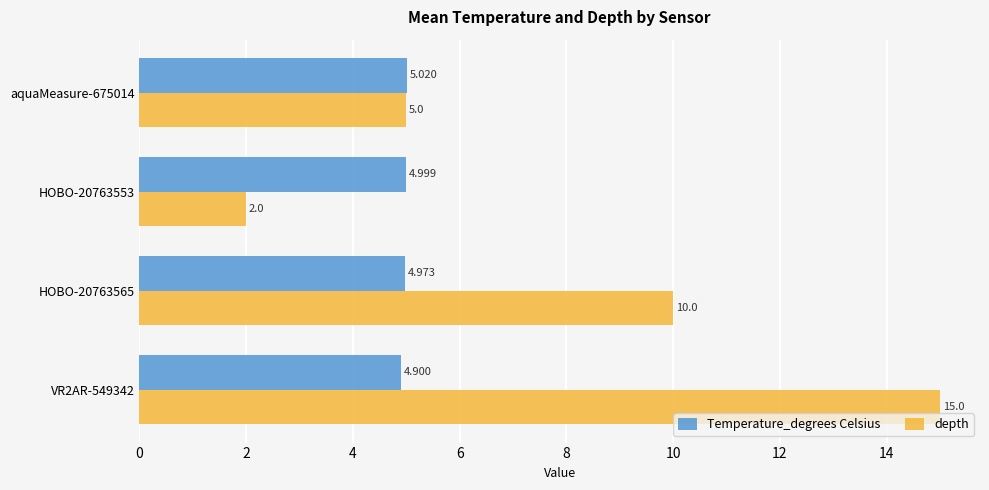

Between VR2AR-549342 and aquaMeasure-675014, which series saw the biggest shift?

depth